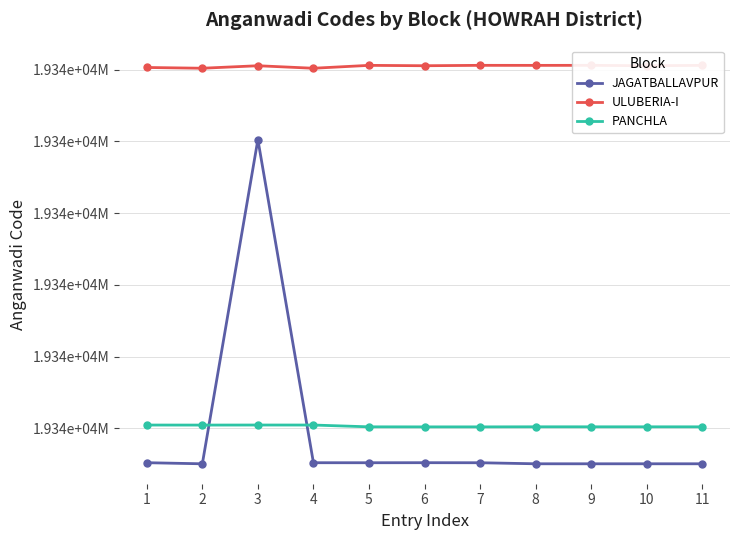

Reading right to left, transcribe all the data shown in this chart.

JAGATBALLAVPUR: 19341110113	19341110115	19341110111	19341110114	19341110403	19341110418	19341110404	19341110410	19341200512	19341110110	19341110415
ULUBERIA-I: 19341221204	19341221103	19341221215	19341221204	19341221214	19341221105	19341221208	19341220402	19341221103	19341220405	19341220617
PANCHLA: 19341120417	19341120422	19341120421	19341120426	19341120403	19341120404	19341120417	19341120919	19341120923	19341120908	19341120917